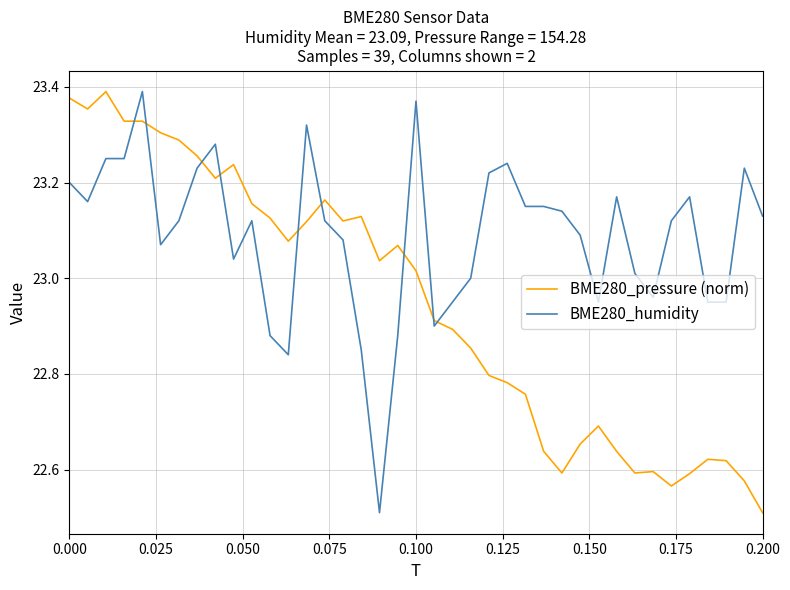

Which series ends up on top after the final intersection of BME280_humidity and BME280_pressure (norm)?

BME280_humidity